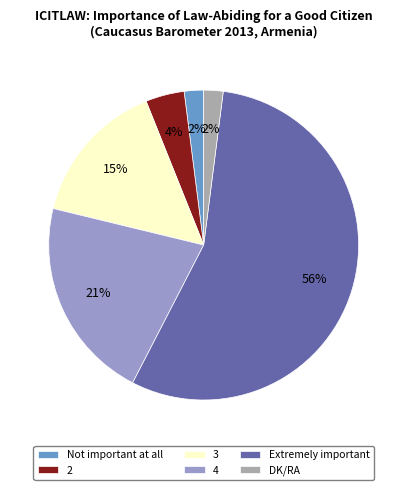

Count the number of slices in the pie.

6